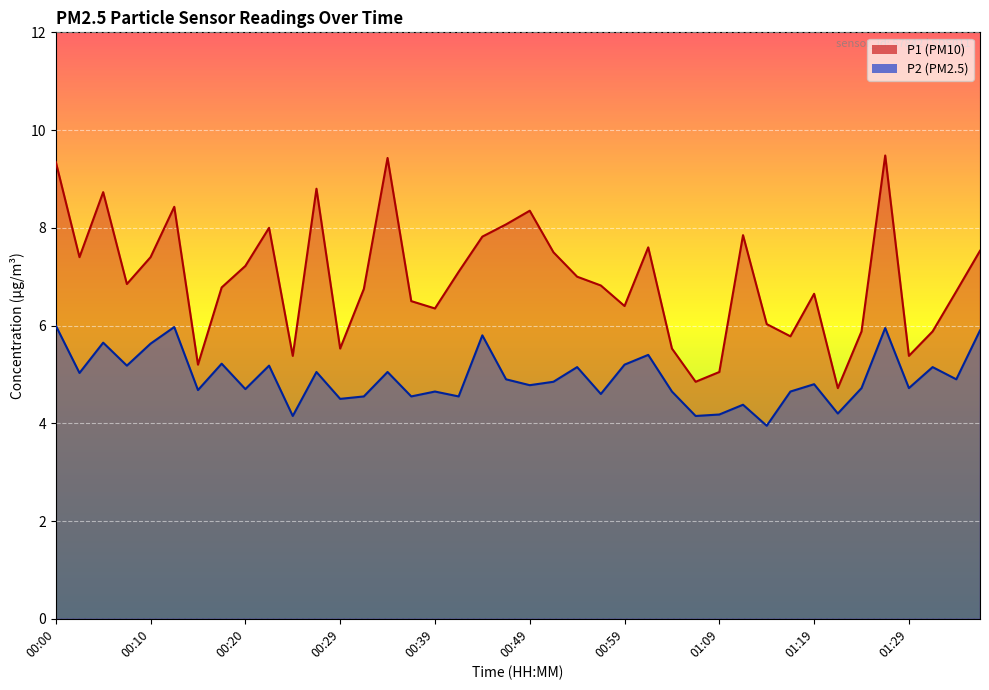

What is the sum of all P1 values?

278.1